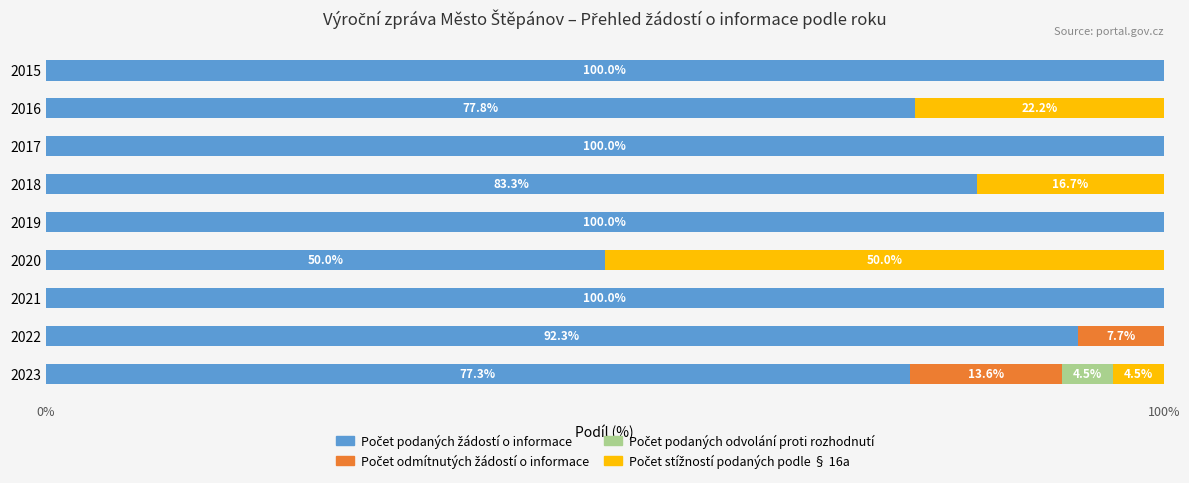

What is the total value across all series at 2022?

100.0